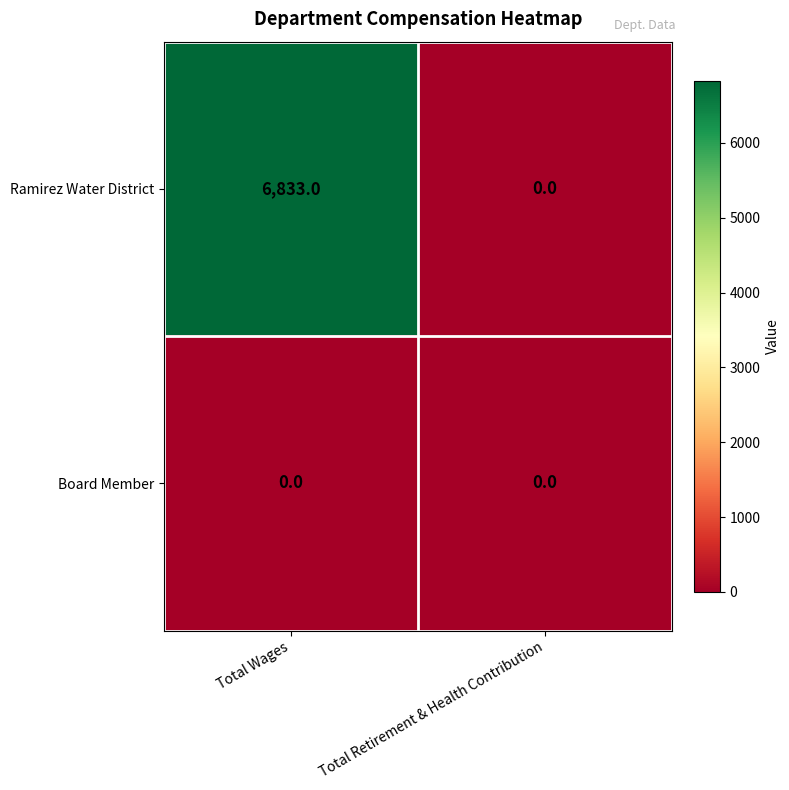

Between Total Wages and Total Retirement & Health Contribution, which series saw the biggest shift?

Ramirez Water District